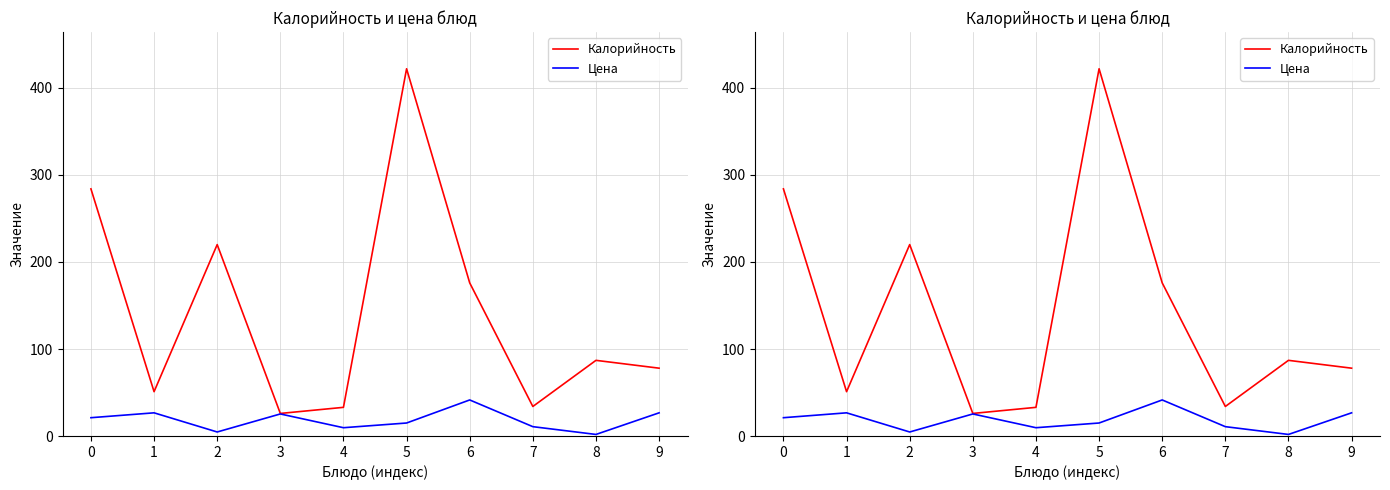

Which label corresponds to the smallest value in the chart?

8